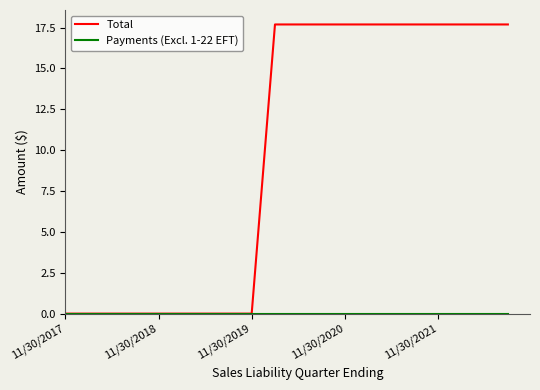

Which series has the largest range (max minus min)?

Total